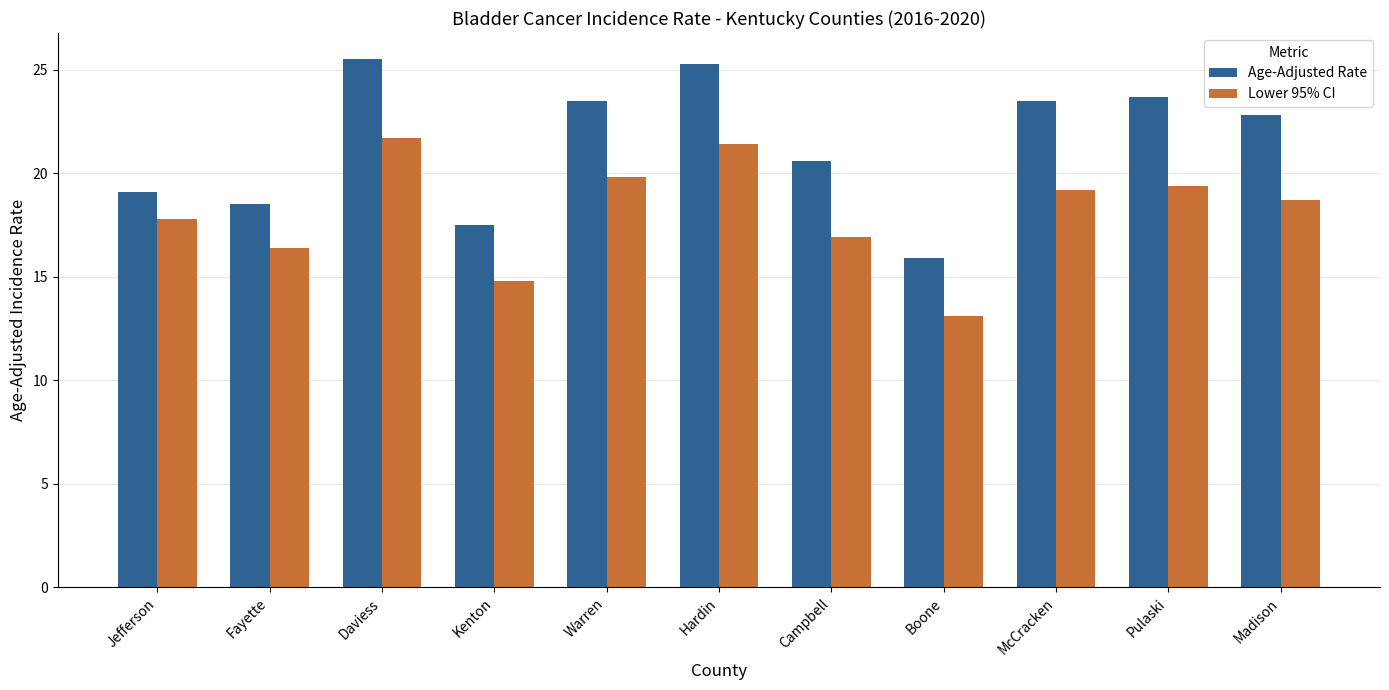

What is the difference between the Age-Adjusted Rate values at Pulaski and Boone?

7.8